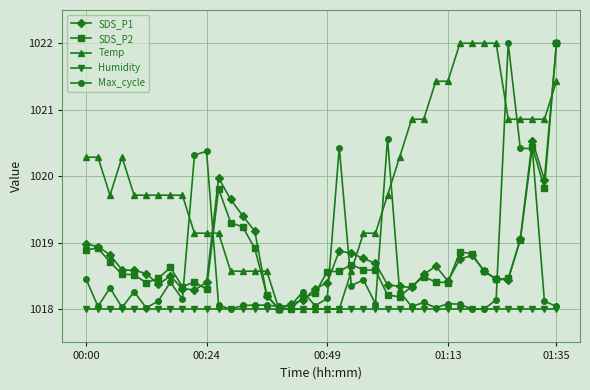

At how many categories does at least one series exceed 1021?

8